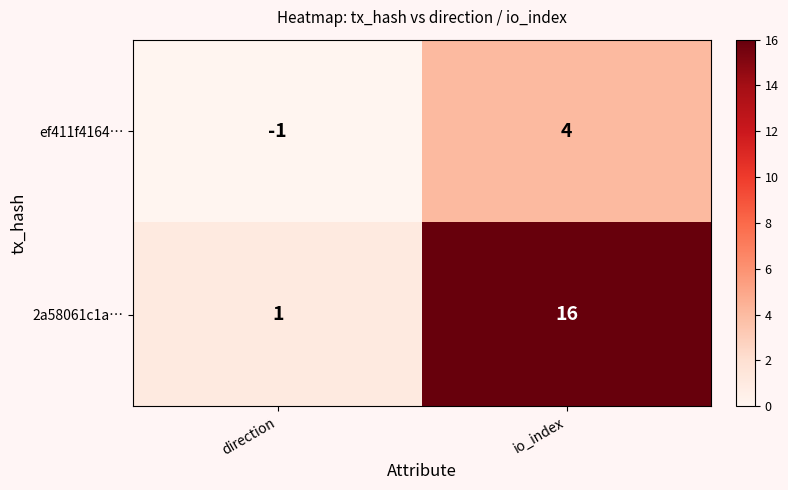

Count the number of categories in the chart.

2